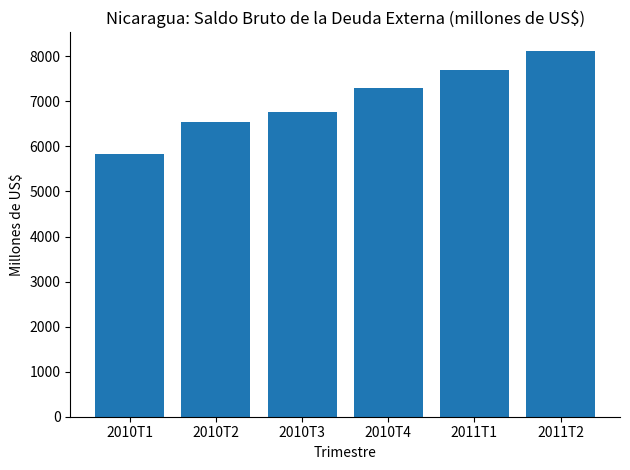

Rank the categories by value from lowest to highest.

2010T1, 2010T2, 2010T3, 2010T4, 2011T1, 2011T2